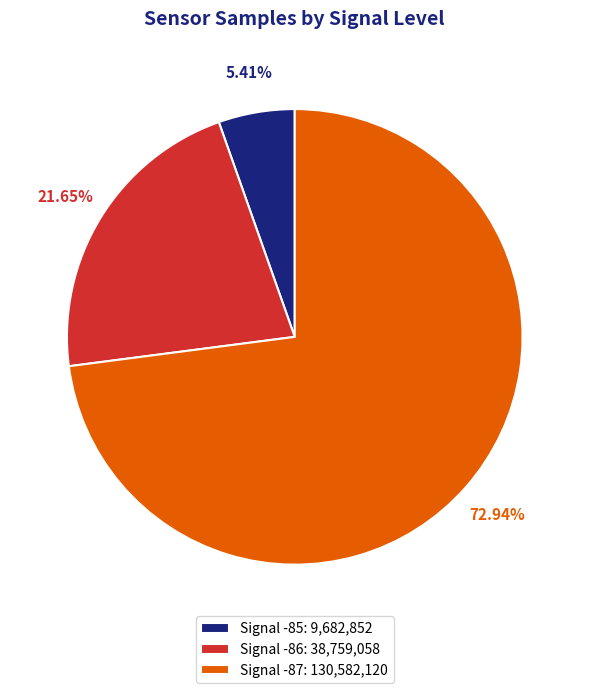

Between Signal -87: 130,582,120 and Signal -86: 38,759,058, which is larger?

Signal -87: 130,582,120